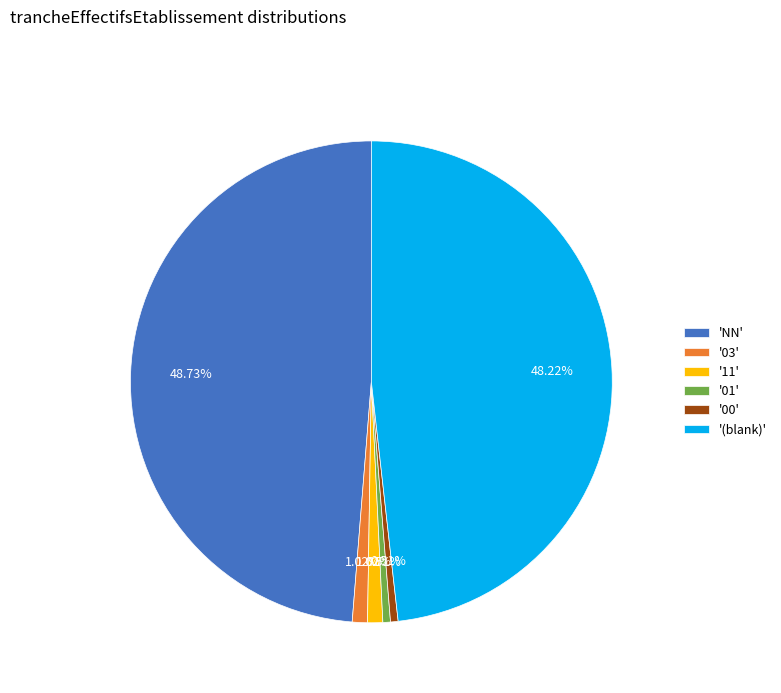

To the nearest percent, what is the average slice percentage?

17%